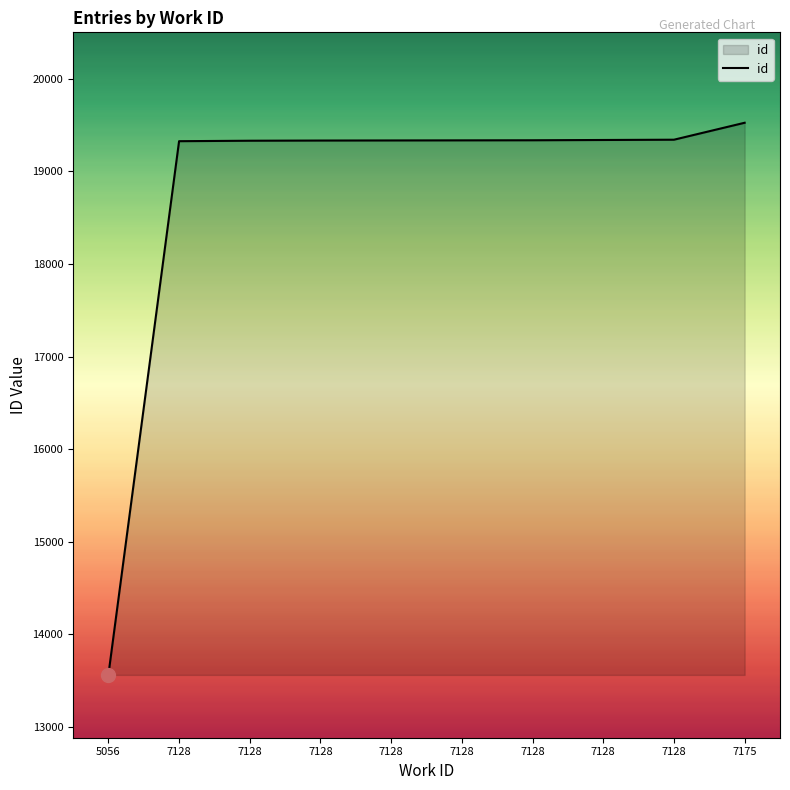

Reading left to right, what are all the values shown in this chart?

5056=13563	7128=19325	7128=19330	7128=19332	7128=19333	7128=19334	7128=19335	7128=19338	7128=19341	7175=19524